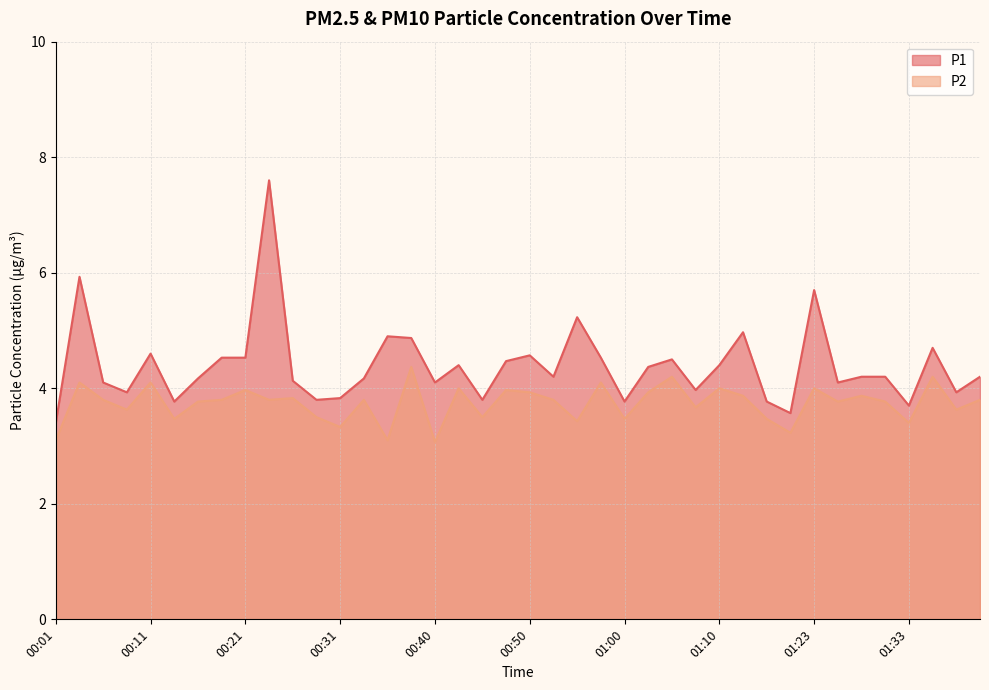

What is the maximum value shown in the chart?

7.6